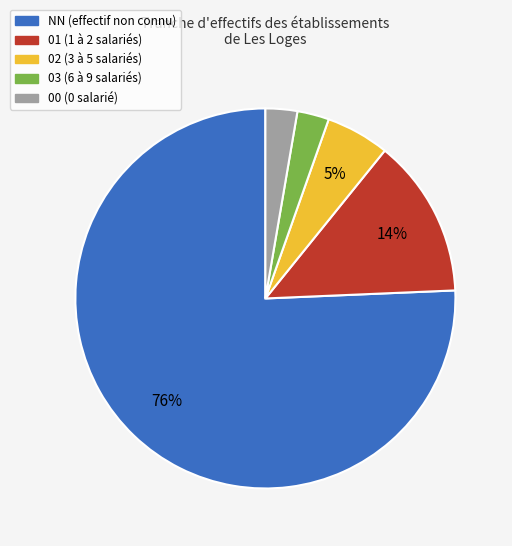

To the nearest percent, what is the average slice percentage?

20%